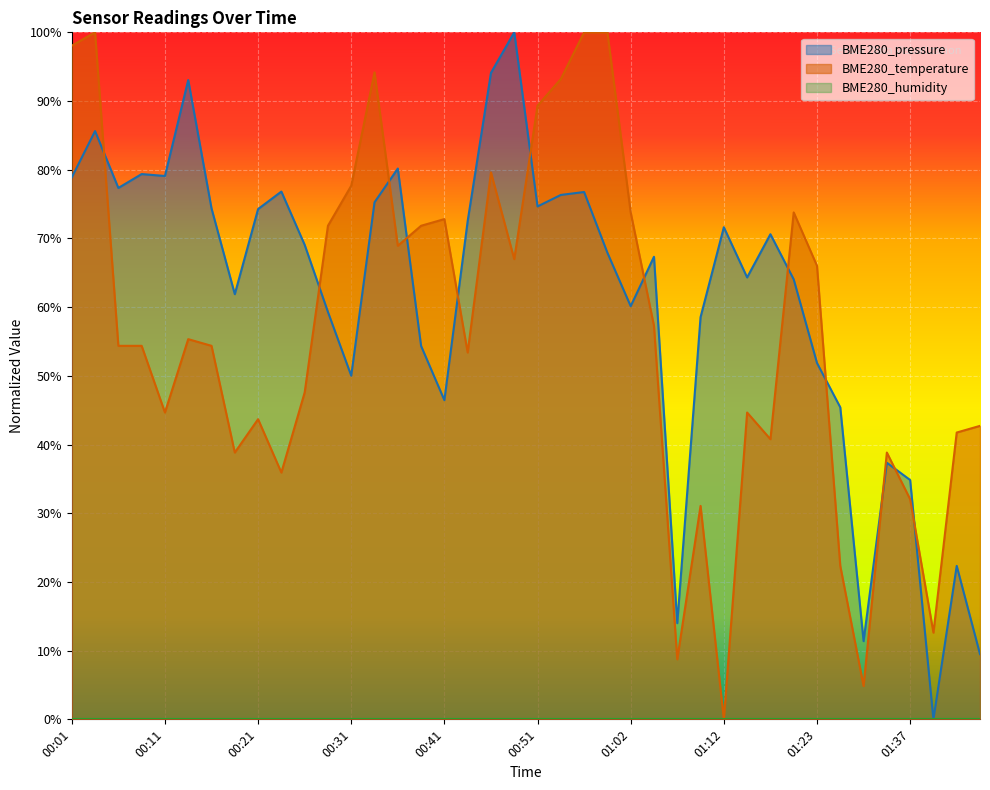

List the series in order of their overall mean, lowest first.

BME280_temperature, BME280_pressure